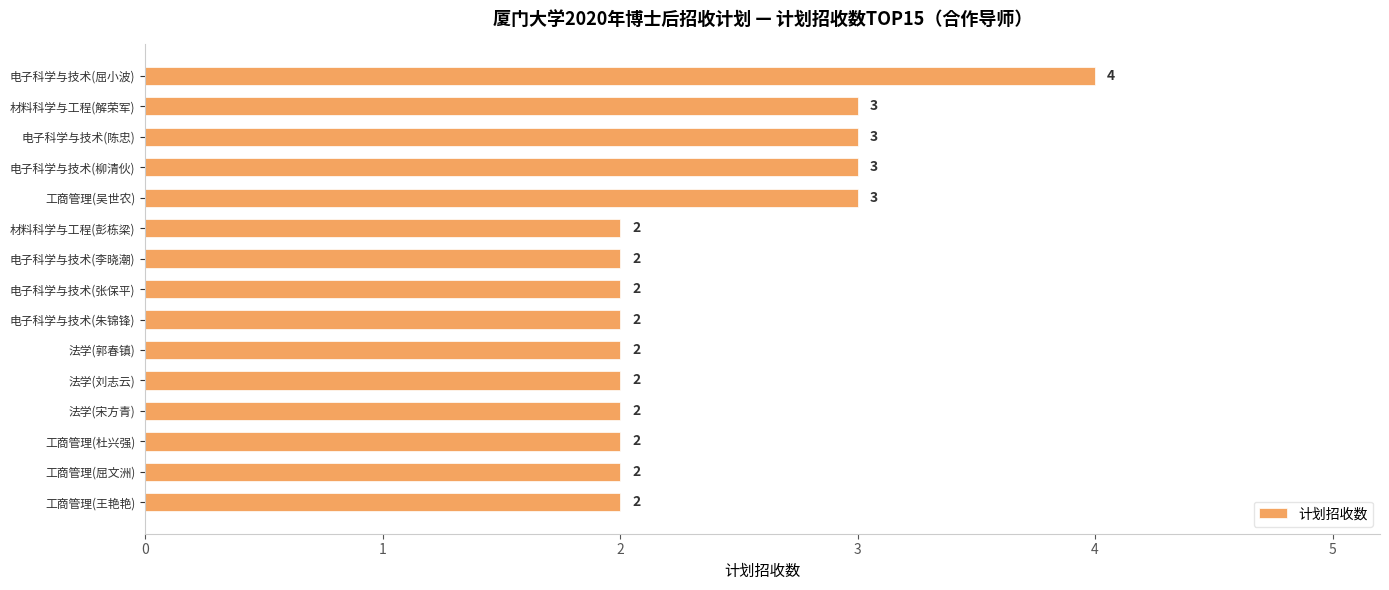

What is the ratio of the value at 电子科学与技术(柳清伙) to the value at 法学(郭春镇)?

1.5